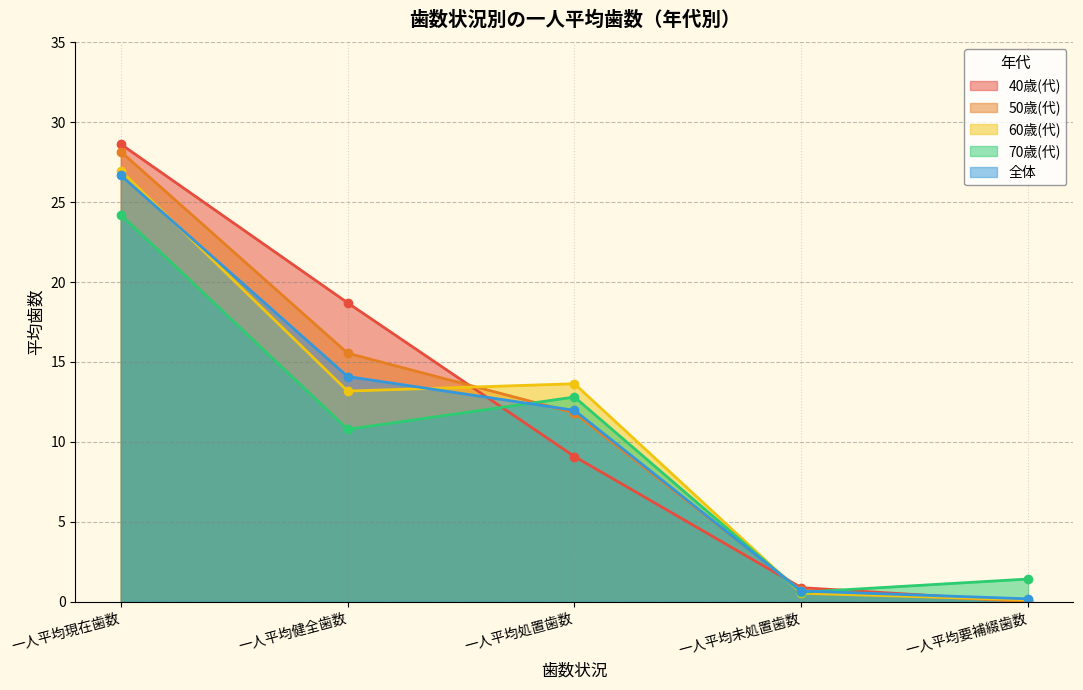

List the series in order of their peak value, highest first.

40歳(代), 50歳(代), 60歳(代), 全体, 70歳(代)